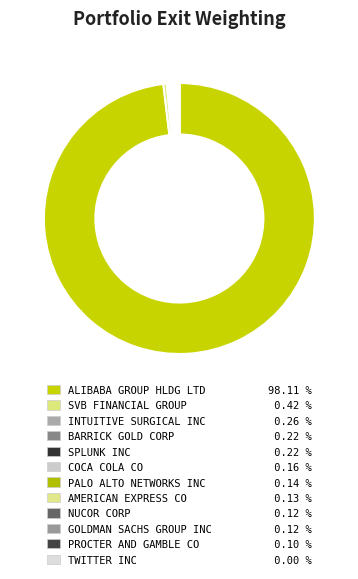

To the nearest percent, what is the difference between the INTUITIVE SURGICAL INC and ALIBABA GROUP HLDG LTD slice percentages?

98%